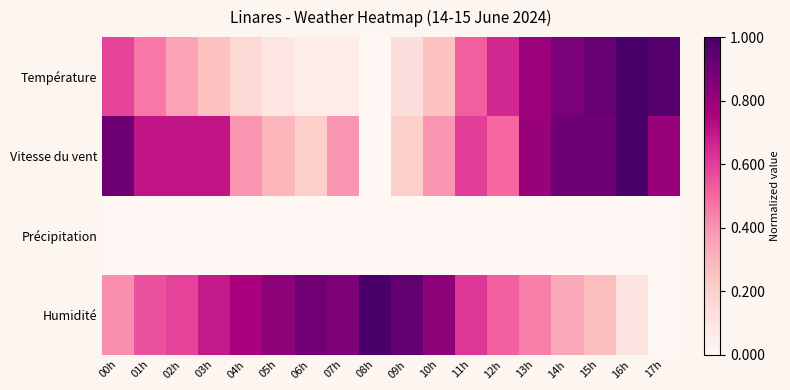

Reading left to right, list all the values displayed in this chart.

Température: 00h=0.6	01h=0.5	02h=0.4	03h=0.3	04h=0.2	05h=0.1	06h=0.1	07h=0.1	08h=0.0	09h=0.1	10h=0.3	11h=0.5	12h=0.7	13h=0.8	14h=0.9	15h=0.9	16h=1.0	17h=1.0
Vitesse du vent: 00h=0.9	01h=0.7	02h=0.7	03h=0.7	04h=0.4	05h=0.3	06h=0.2	07h=0.4	08h=0.0	09h=0.2	10h=0.4	11h=0.6	12h=0.5	13h=0.8	14h=0.9	15h=0.9	16h=1.0	17h=0.8
Précipitation: 00h=0.0	01h=0.0	02h=0.0	03h=0.0	04h=0.0	05h=0.0	06h=0.0	07h=0.0	08h=0.0	09h=0.0	10h=0.0	11h=0.0	12h=0.0	13h=0.0	14h=0.0	15h=0.0	16h=0.0	17h=0.0
Humidité: 00h=0.4	01h=0.6	02h=0.6	03h=0.7	04h=0.8	05h=0.8	06h=0.9	07h=0.9	08h=1.0	09h=0.9	10h=0.8	11h=0.6	12h=0.5	13h=0.4	14h=0.3	15h=0.3	16h=0.1	17h=0.0